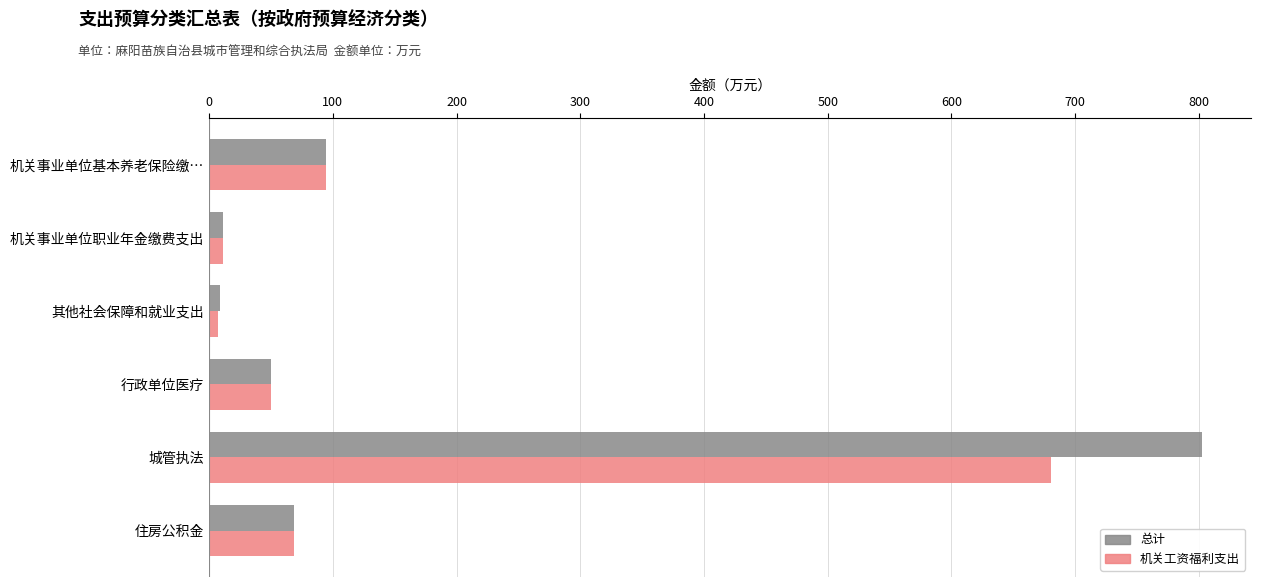

How many values in the 机关工资福利支出 series are below 68?

3